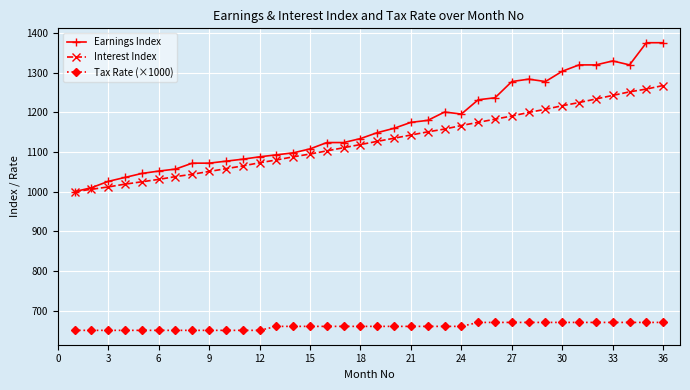

What is the maximum value shown in the chart?

1376